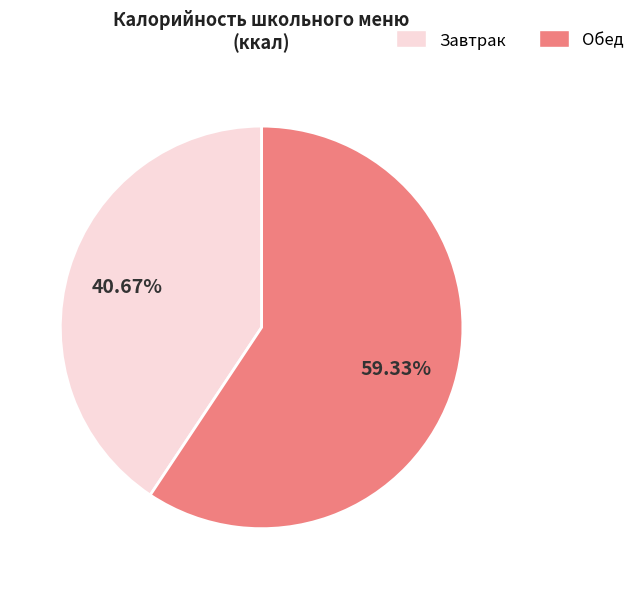

Is there a majority slice in this chart?

Yes